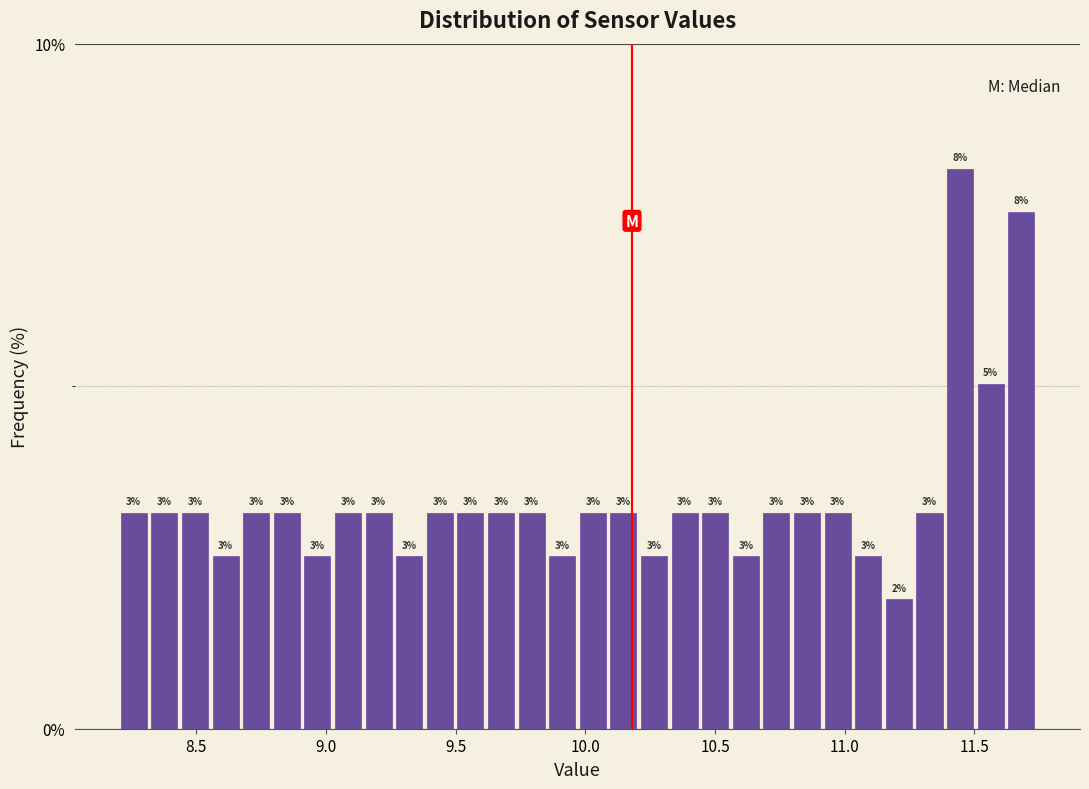

Around what value on the x-axis is the tallest bar? Give the approximate position of its centre, as read against the axis.

11.45